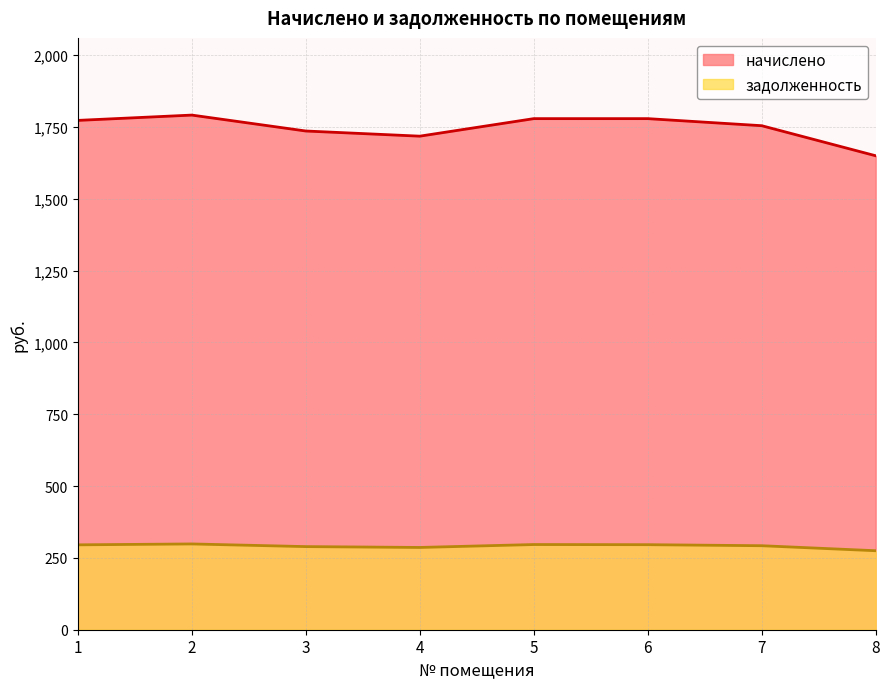

Does the chart have visible grid lines?

Yes